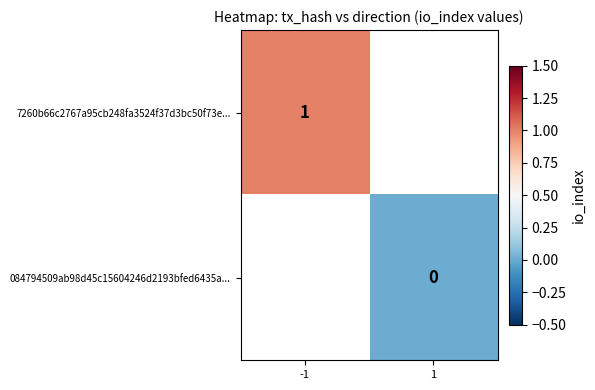

True or false: 7260b66c2767a95cb248fa3524f37d3bc50f73e... has a value of 0.2 at -1.

False